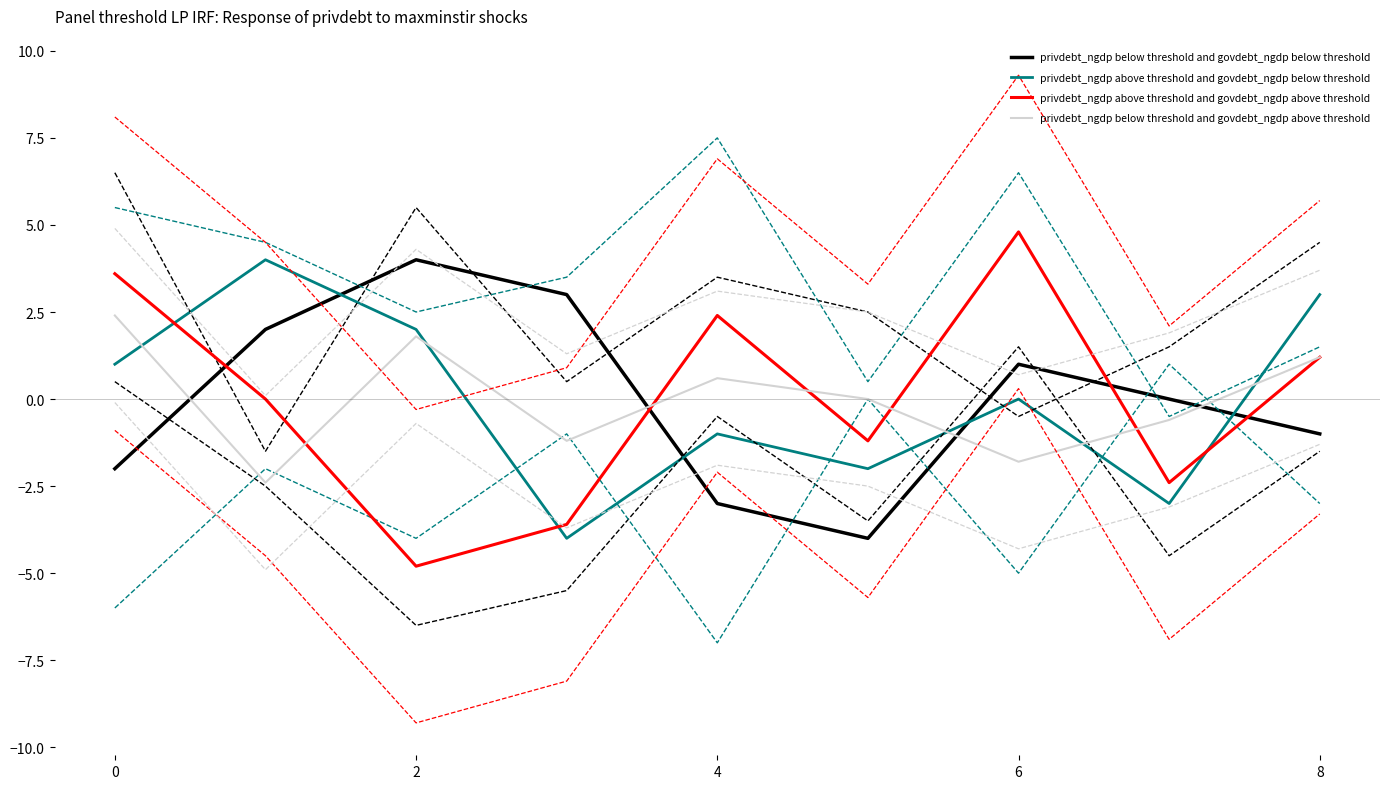

The privdebt_ngdp above threshold and govdebt_ngdp above threshold series shows 4.8 at 6. True or false?

True